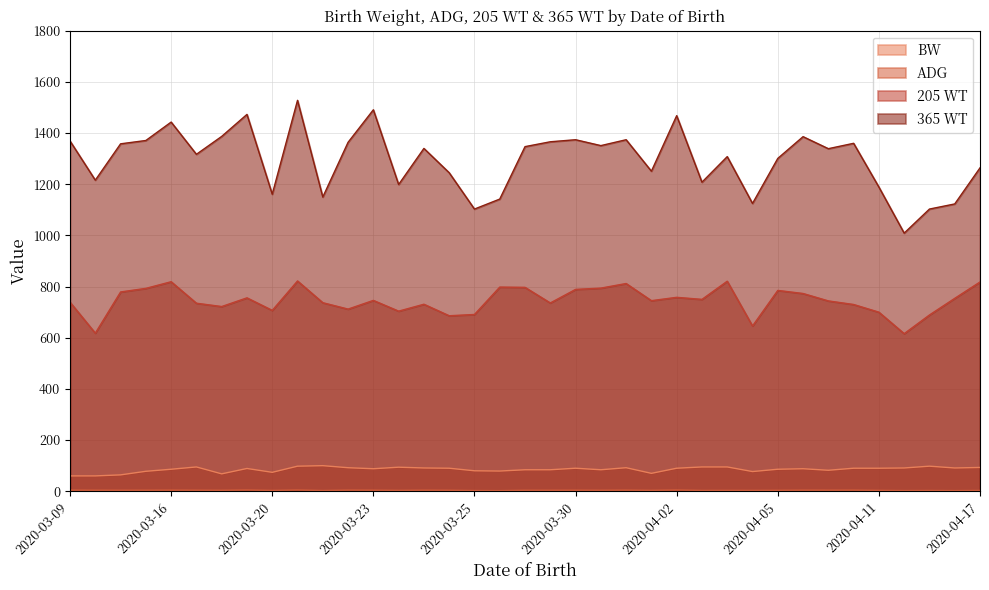

How many values in the 205 WT series are below 745?

18